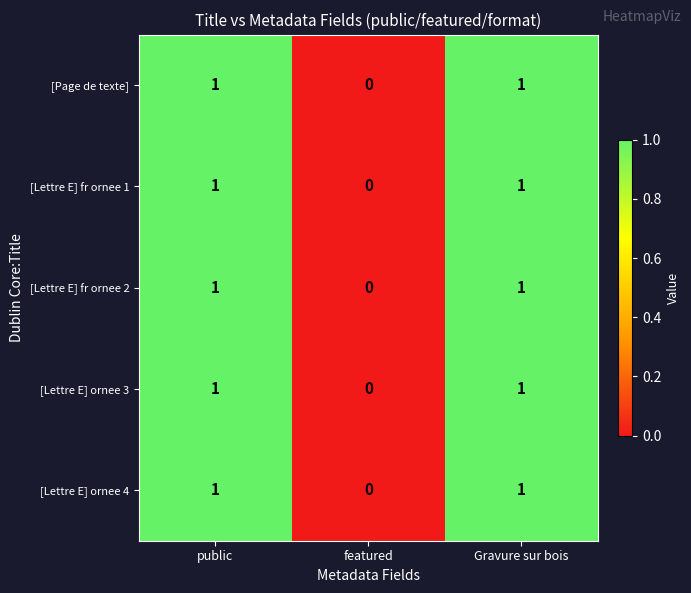

How many data points does each series have?

3